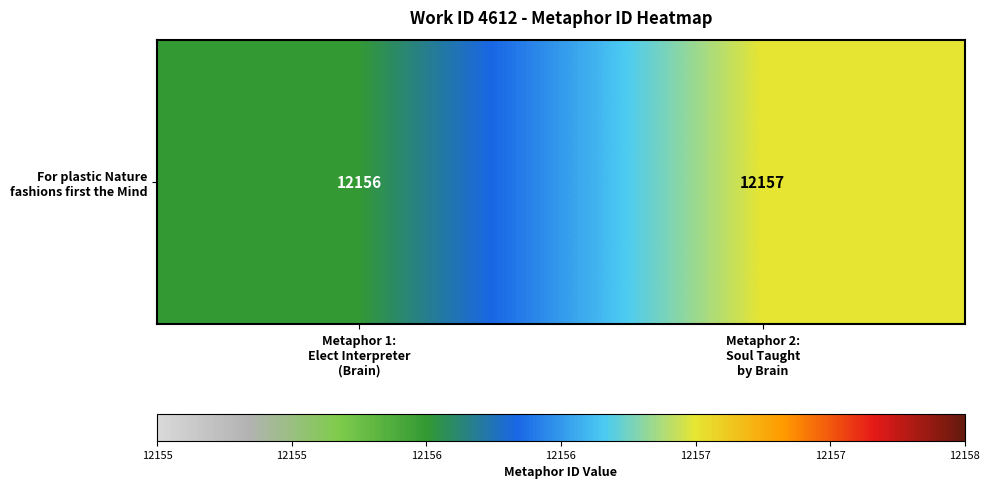

What is the average value?

12156